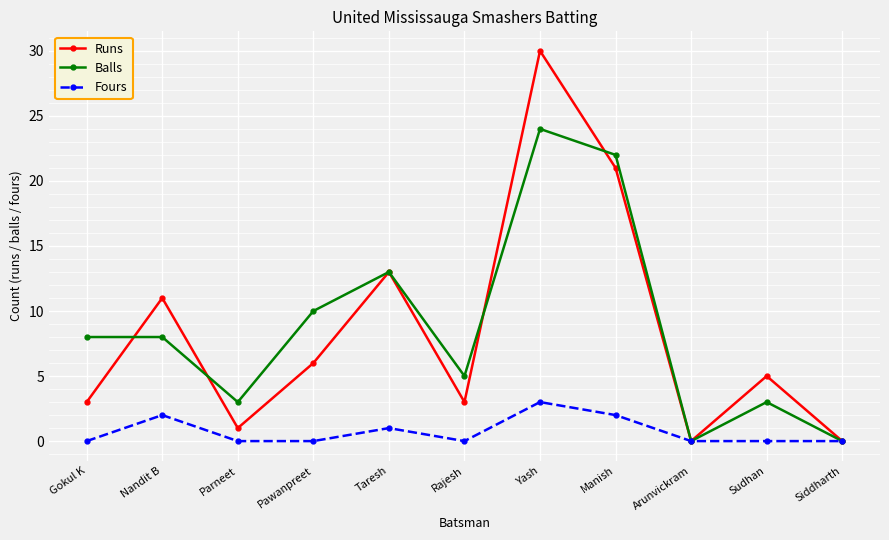

Where is Balls nearest to the value 12?

Taresh